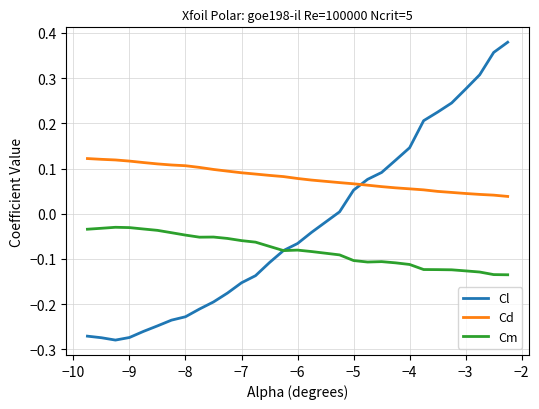

How many series are shown in this chart?

3